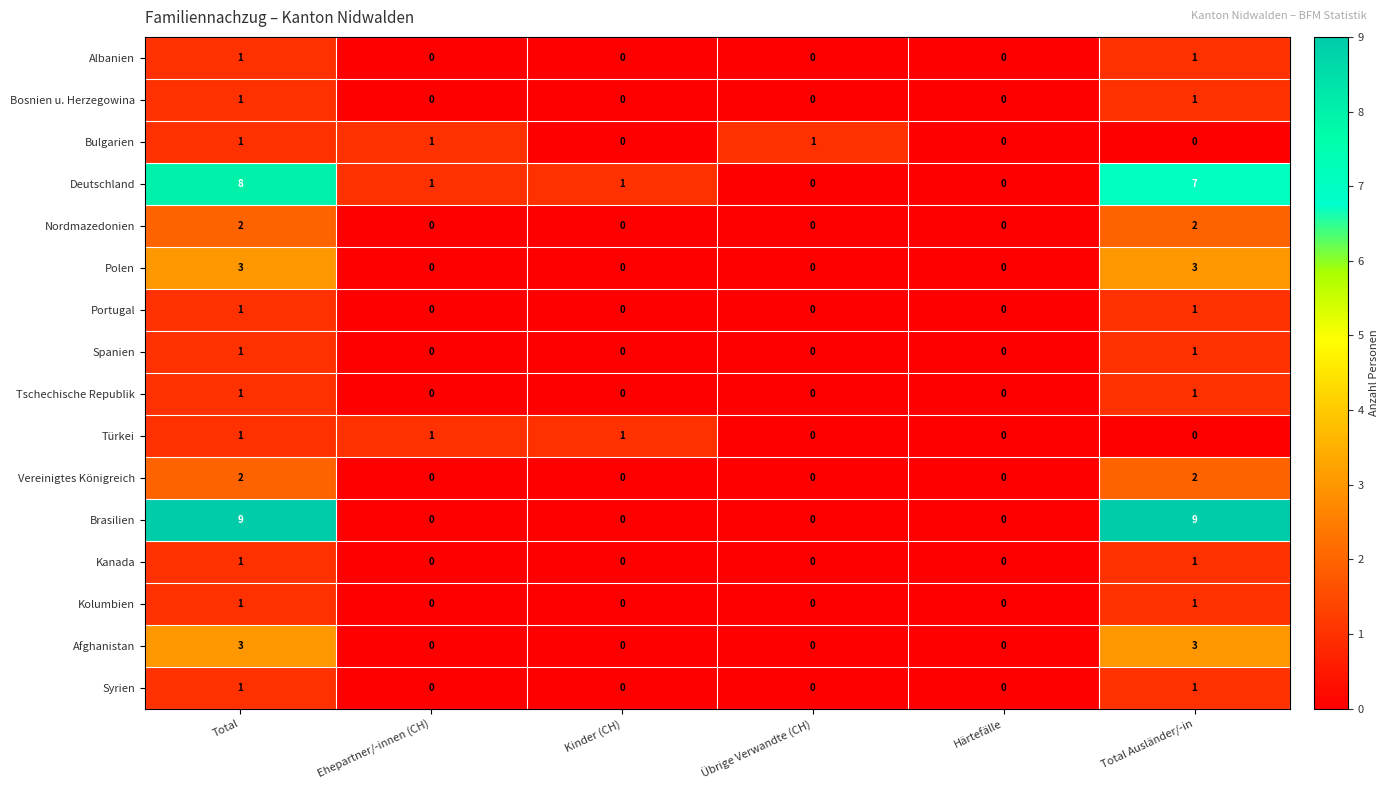

Which series has the widest spread of values?

Brasilien